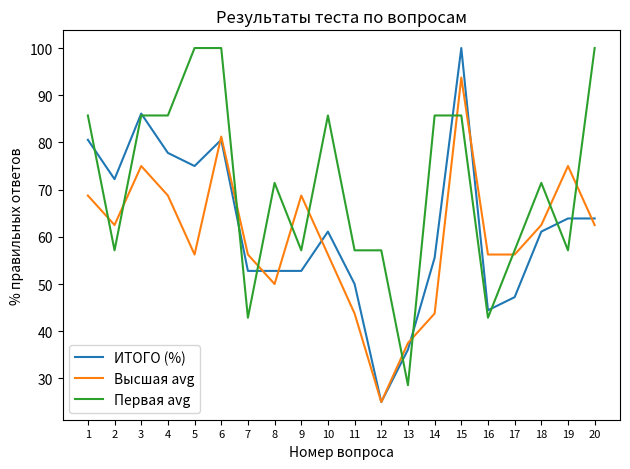

What is the sum of the ИТОГО (%) values at 16 and 20?

108.3